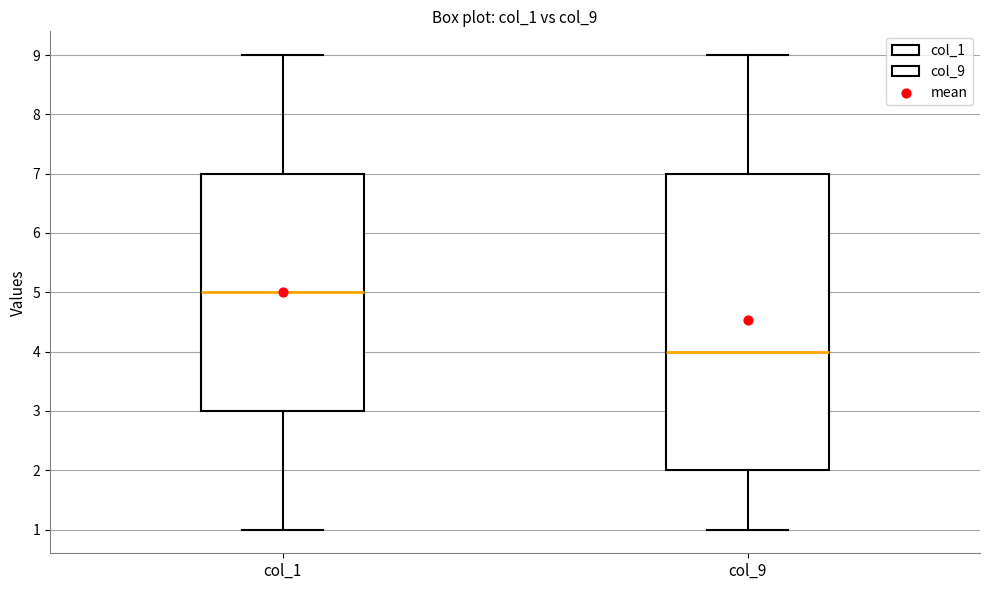

Reading left to right, transcribe this box plot: for each box, give where its median line is, the range the box spans, and where its two whiskers end, as read against the y-axis. The values are not printed on the chart, so give them approximately, as read against the axis.

col_1: median 5, box 3 to 7, whiskers 1 to 9
col_9: median 4, box 2 to 7, whiskers 1 to 9